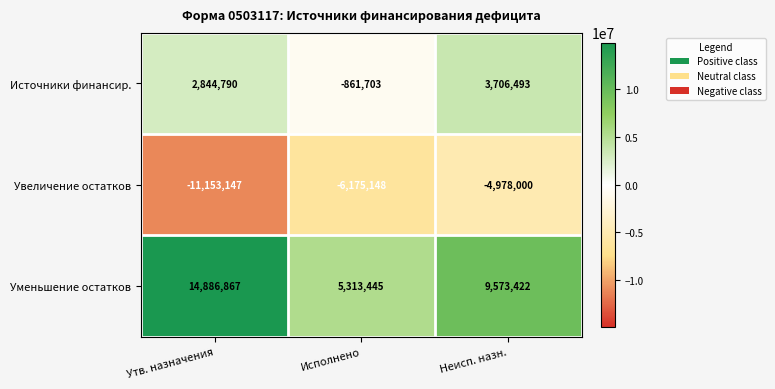

How many Уменьшение остатков values are between 5313445 and 14886867?

3